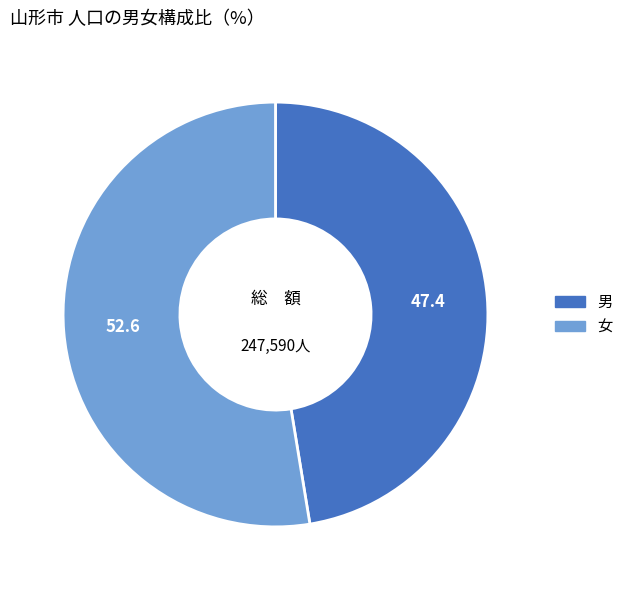

Is there any slice that represents more than half of the pie?

Yes